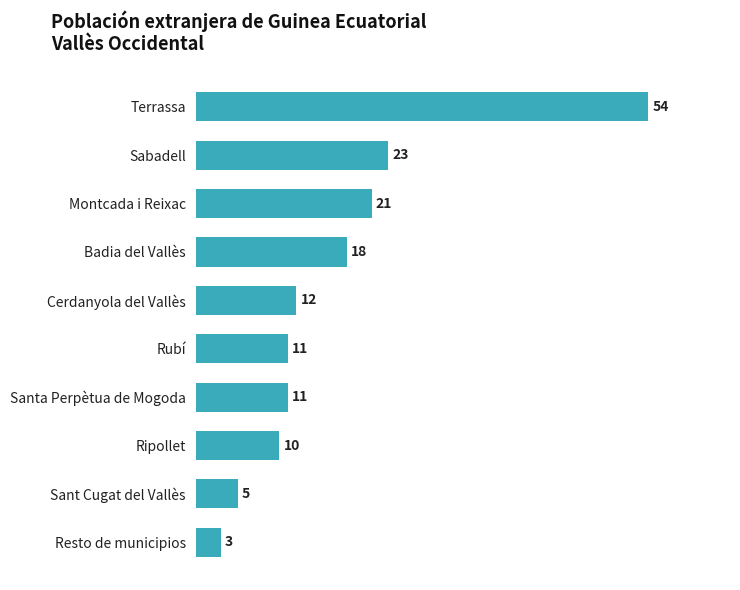

What is the difference between the maximum and minimum values?

51